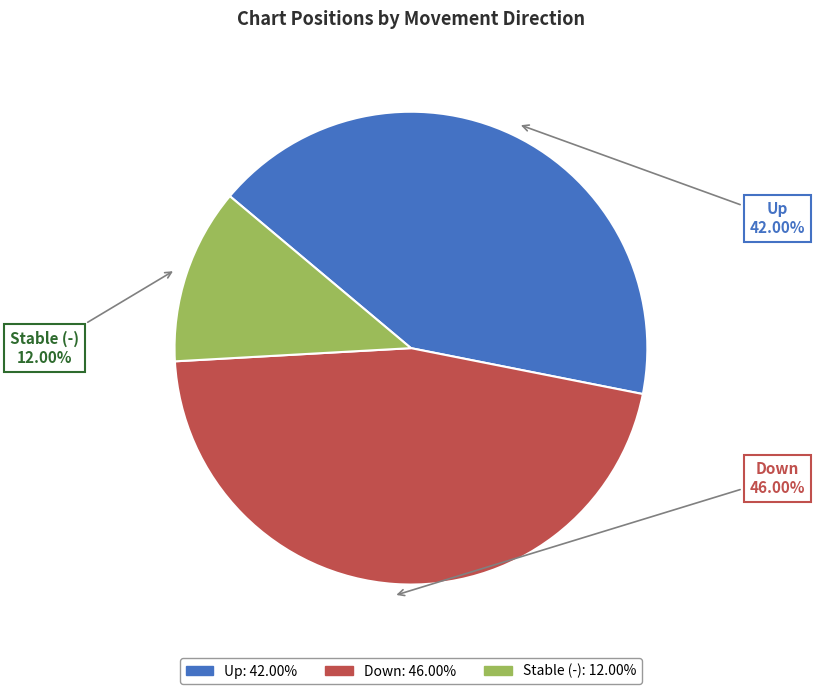

Does Down account for over 50% of the chart?

No